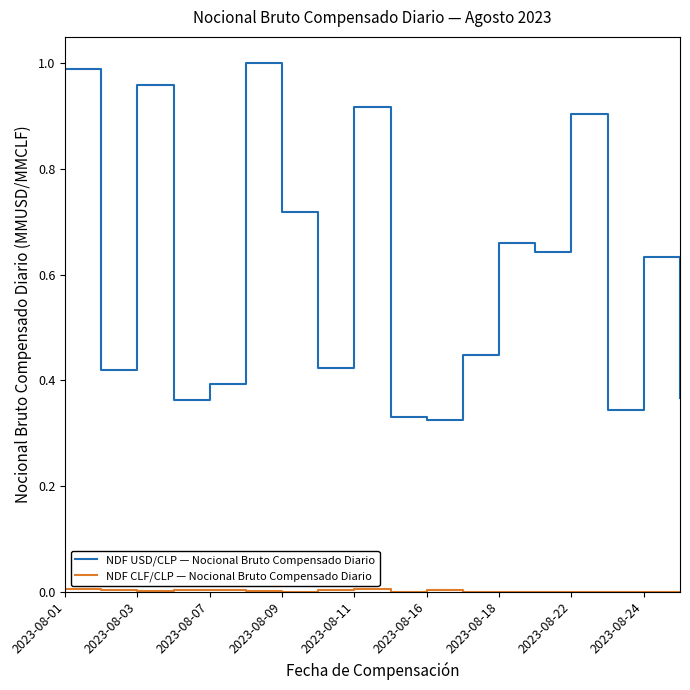

In NDF USD/CLP — Nocional Bruto Compensado Diario, how many points are lower than both neighbors (excluding endpoints)?

6